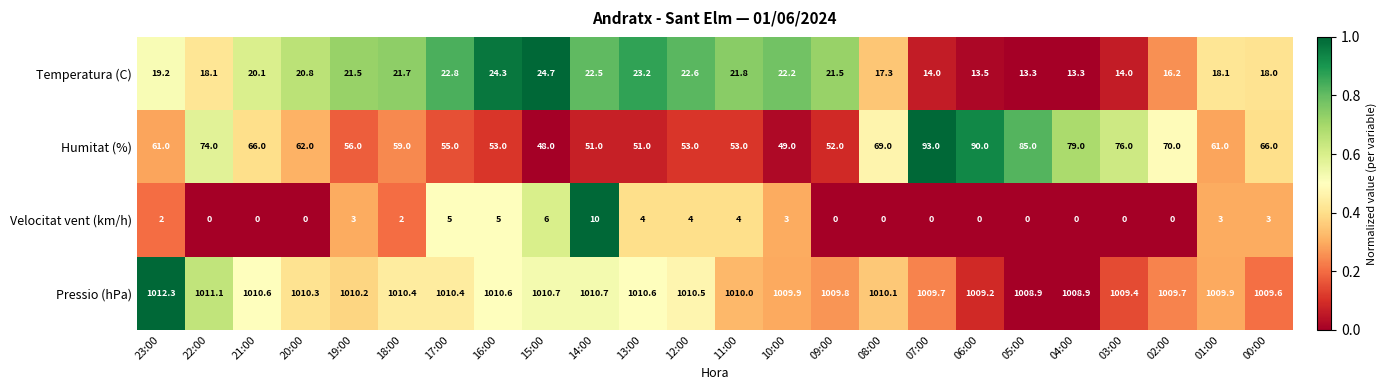

At which category is the sum across all series the highest?

07:00